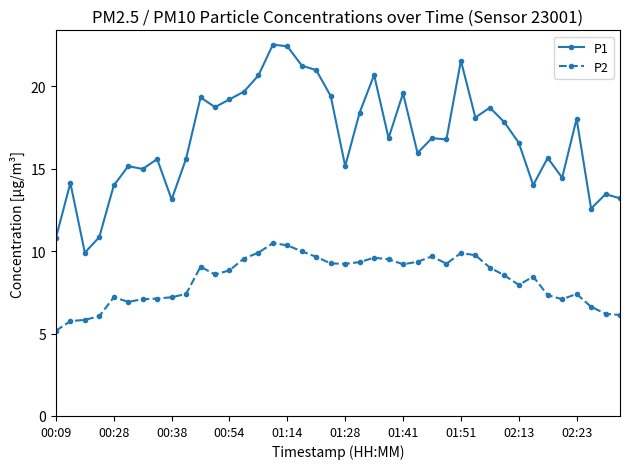

What is the value of the P2 point at the 2nd from the left?

5.8